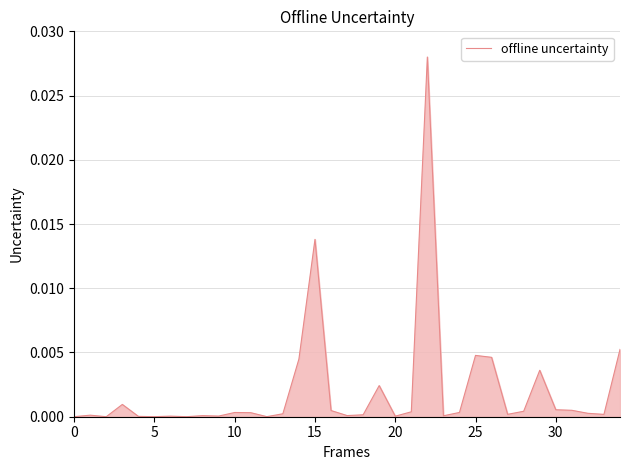

Which label corresponds to the largest value in the chart?

22